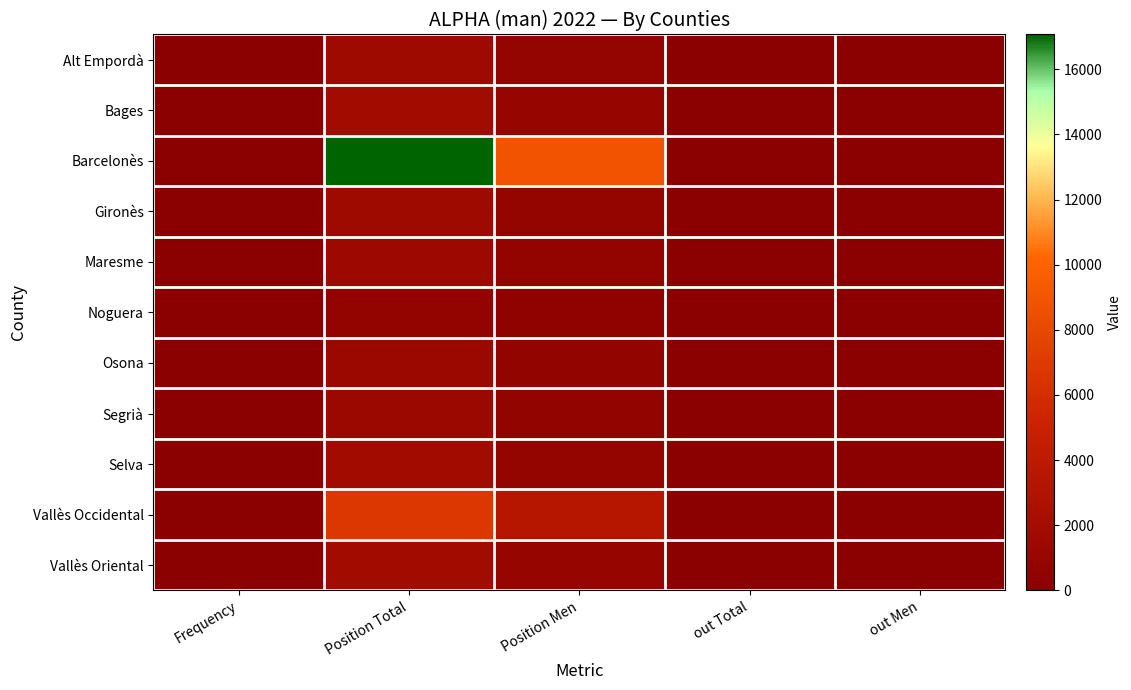

Reading right to left, what are all the values shown in this chart?

Alt Empordà: out Men=10	out Total=5	Position Men=786	Position Total=1617	Frequency=7
Bages: out Men=6	out Total=3	Position Men=921	Position Total=1926	Frequency=5
Barcelonès: out Men=0	out Total=0	Position Men=8852	Position Total=17066	Frequency=5
Gironès: out Men=8	out Total=4	Position Men=802	Position Total=1650	Frequency=8
Maresme: out Men=9	out Total=4	Position Men=713	Position Total=1491	Frequency=20
Noguera: out Men=29	out Total=15	Position Men=336	Position Total=687	Frequency=6
Osona: out Men=10	out Total=5	Position Men=665	Position Total=1382	Frequency=8
Segrià: out Men=12	out Total=6	Position Men=663	Position Total=1314	Frequency=13
Selva: out Men=8	out Total=4	Position Men=863	Position Total=1760	Frequency=7
Vallès Occidental: out Men=0	out Total=0	Position Men=3410	Position Total=6786	Frequency=4
Vallès Oriental: out Men=6	out Total=3	Position Men=889	Position Total=1872	Frequency=12